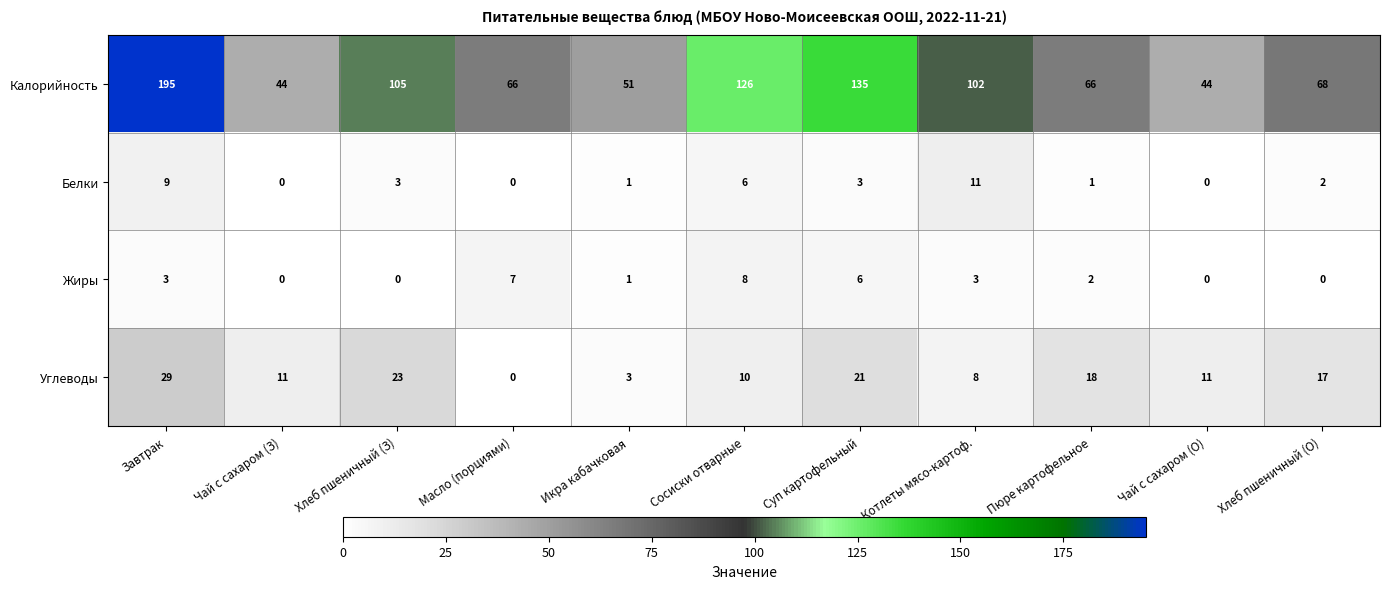

What is the spread (max minus min) of values at Завтрак?

192